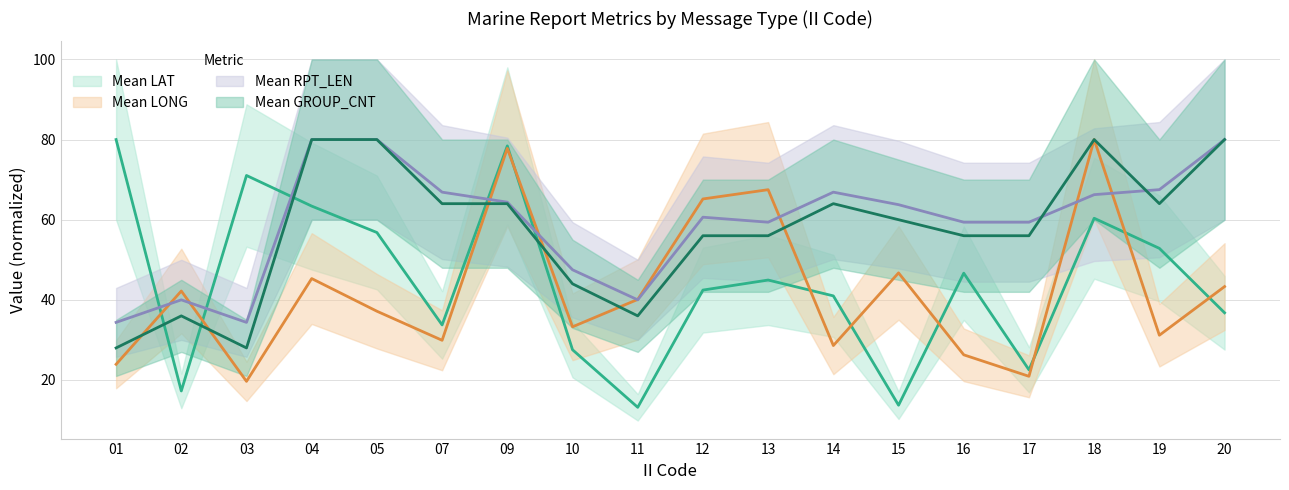

At how many categories does at least one series exceed 19?

18